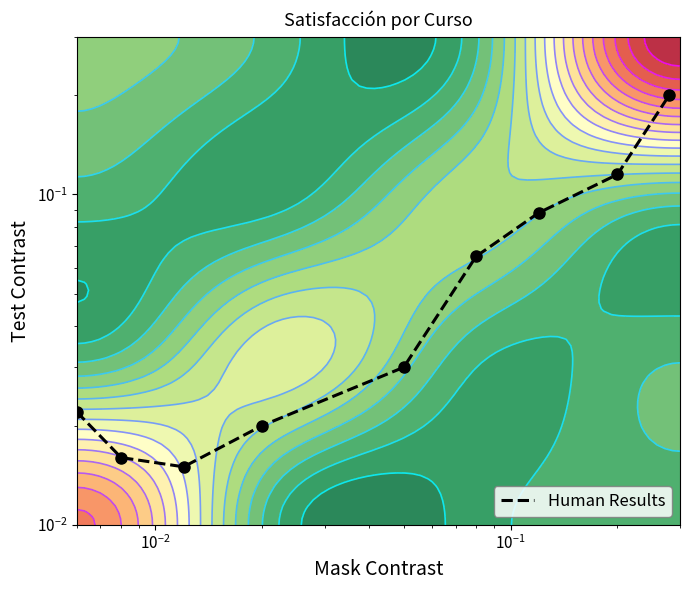

True or false: the data shows 0.0 at $\mathdefault{10^{-1}}$.

False